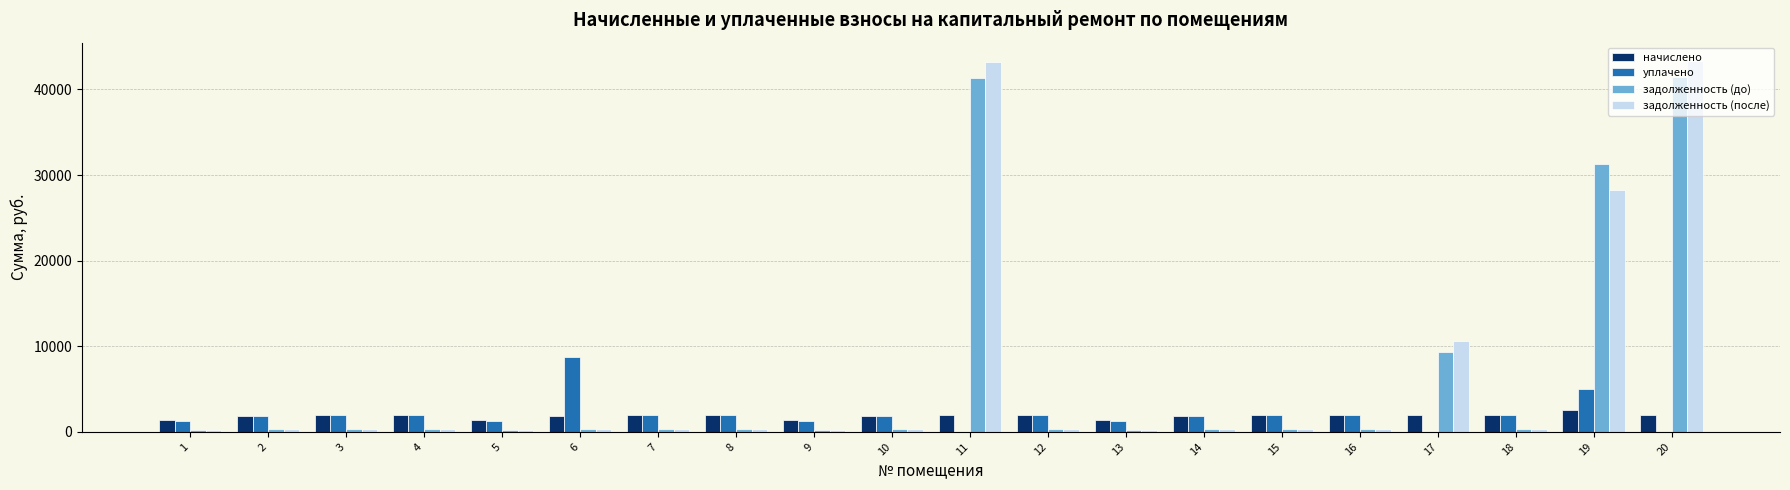

What are all the series names shown in the legend?

начислено, уплачено, задолженность (до), задолженность (после)